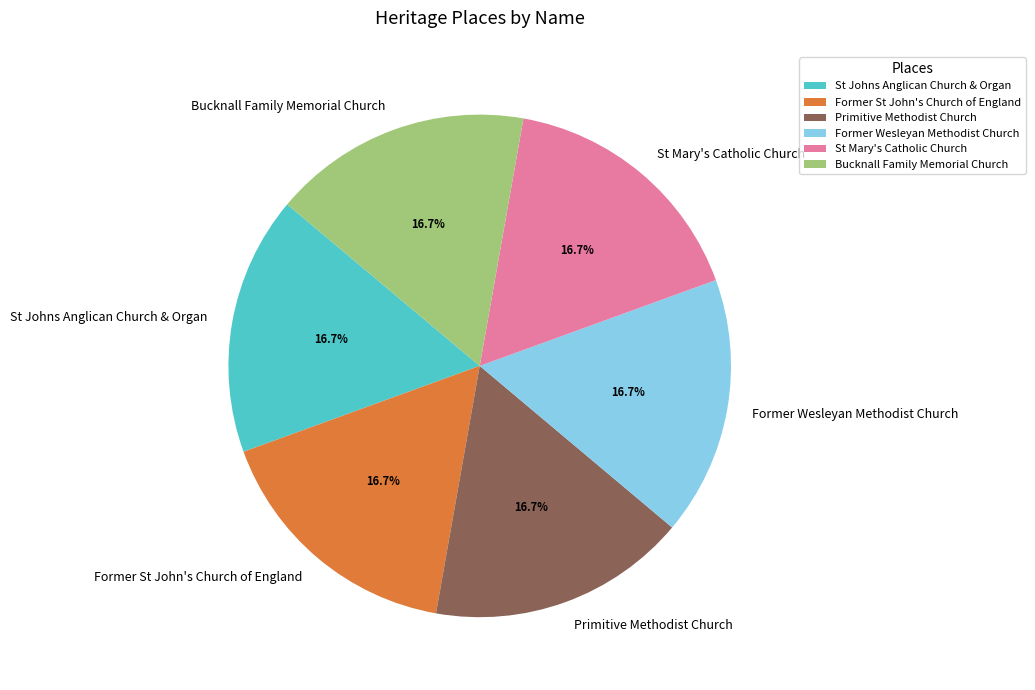

True or false: Former Wesleyan Methodist Church accounts for 17% of the total.

True